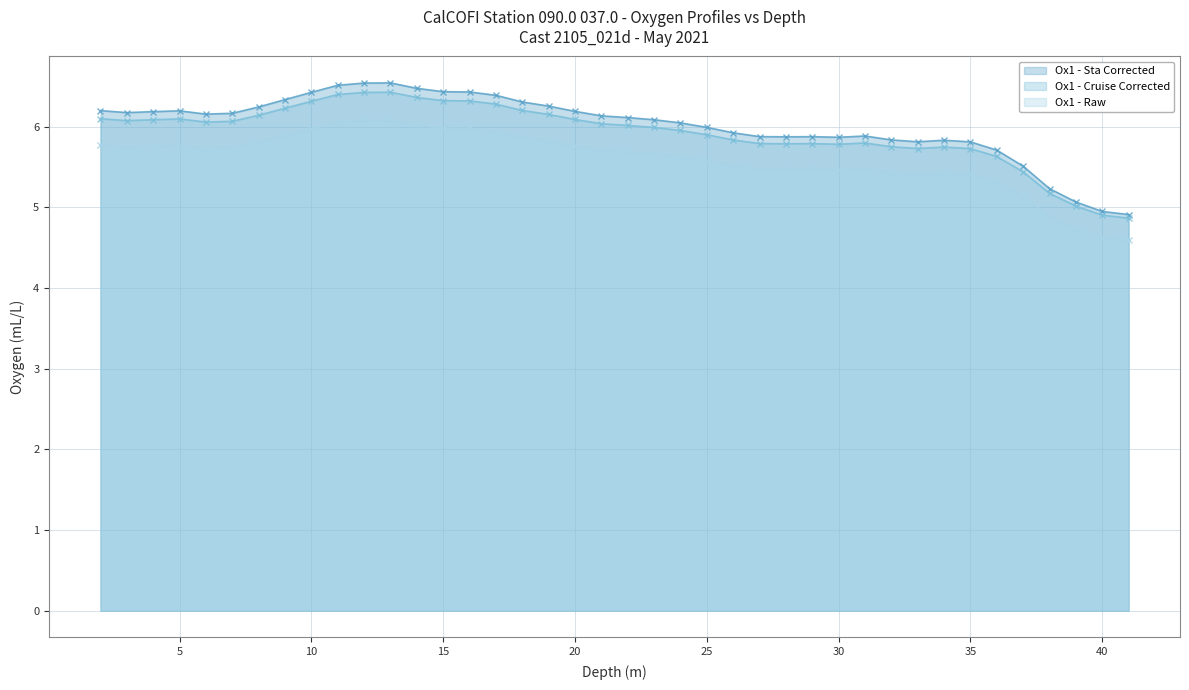

True or false: Ox1_CruiseCorr and Ox1 intersect in this chart.

False